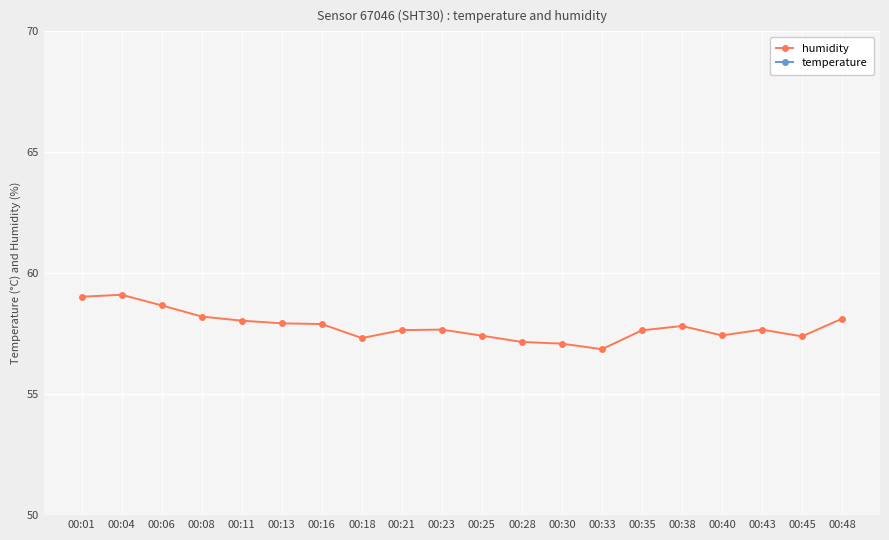

At which category is the sum across all series the highest?

00:04